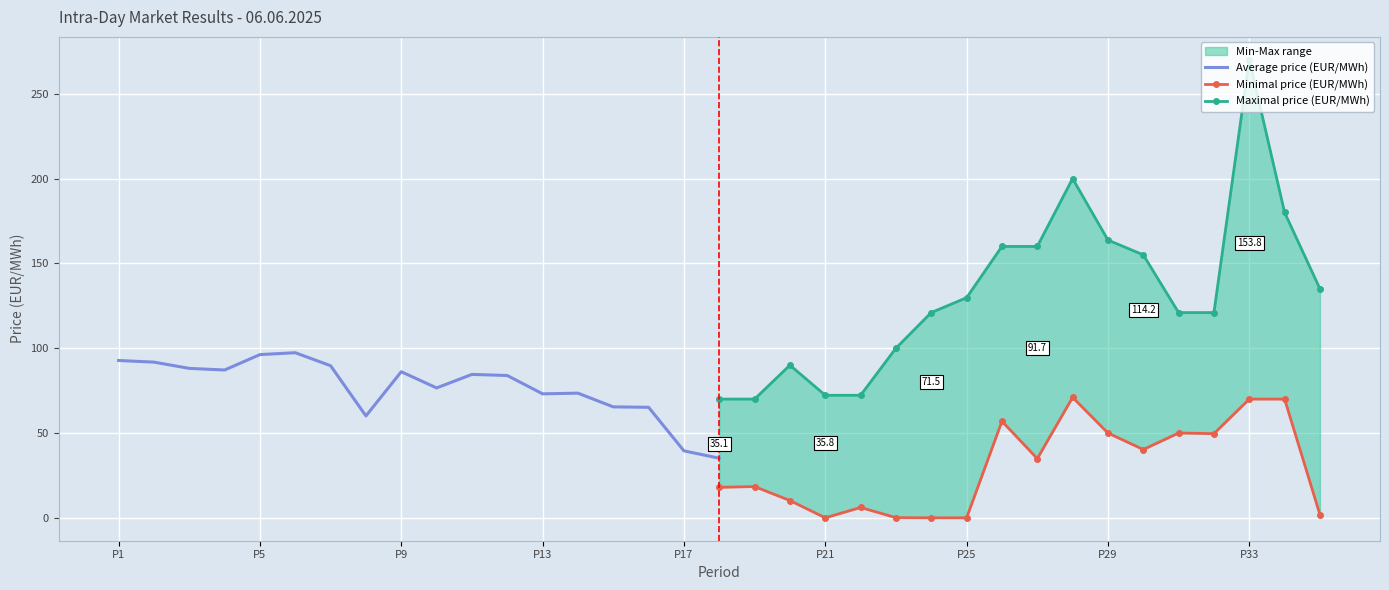

Is the value of Average price (EUR/MWh) at 16 greater than the value of Minimal price (EUR/MWh) at 12?

No